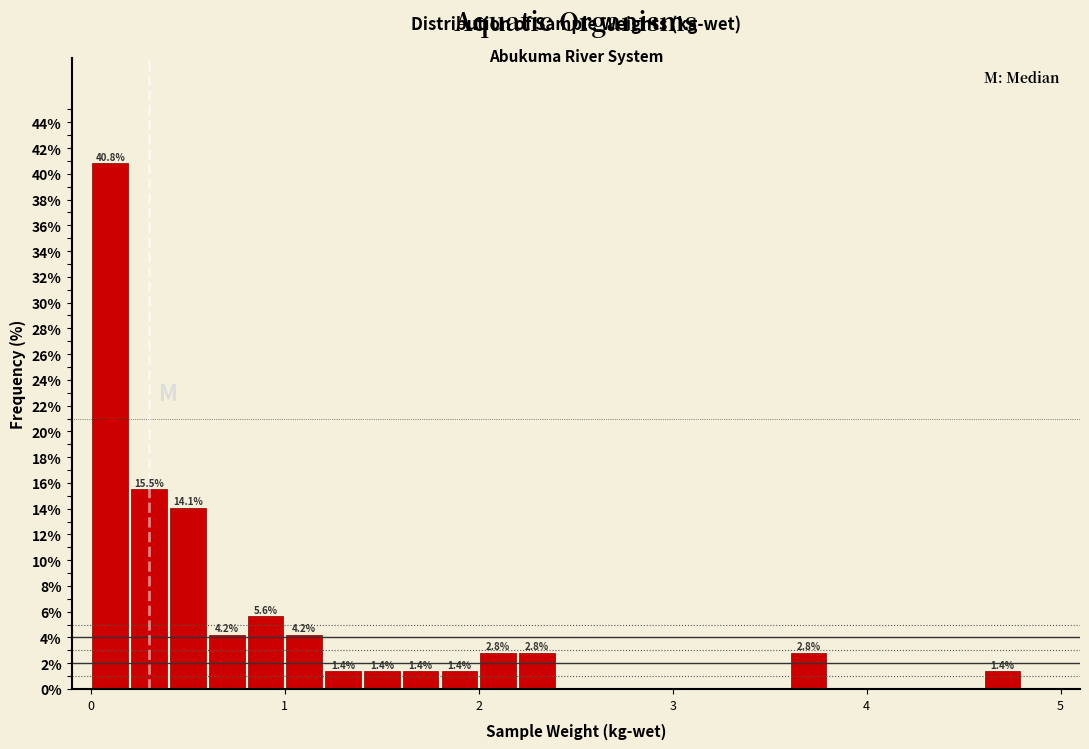

Around what value on the x-axis is the tallest bar? Give the approximate position of its centre, as read against the axis.

0.1